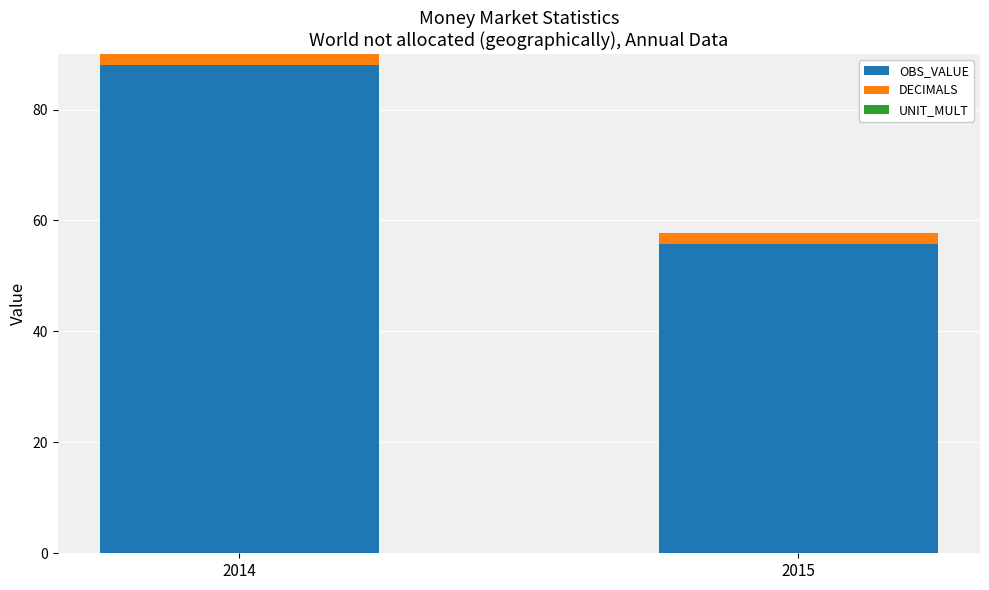

List the labels in order of OBS_VALUE value, largest first.

2014, 2015